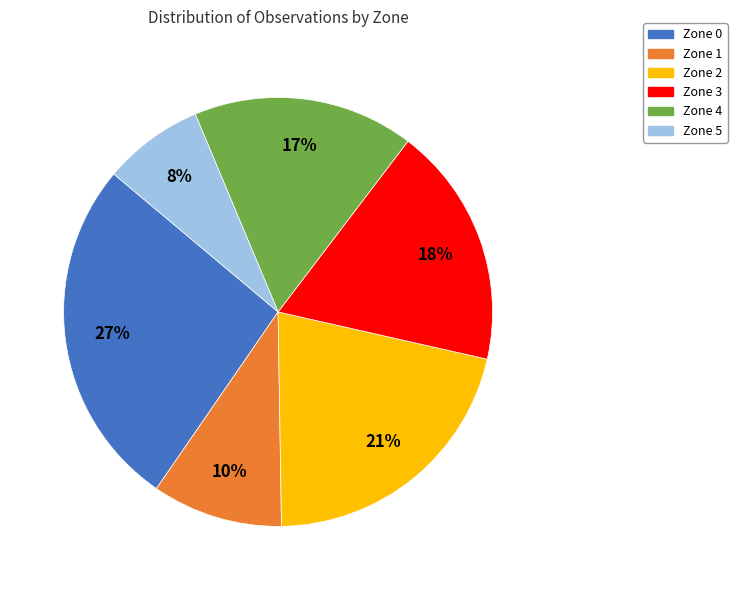

Do Zone 5 and Zone 4 together represent more than half of the pie?

No